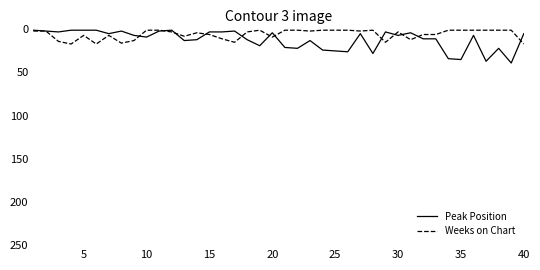

Which series has the widest spread of values?

Peak Position